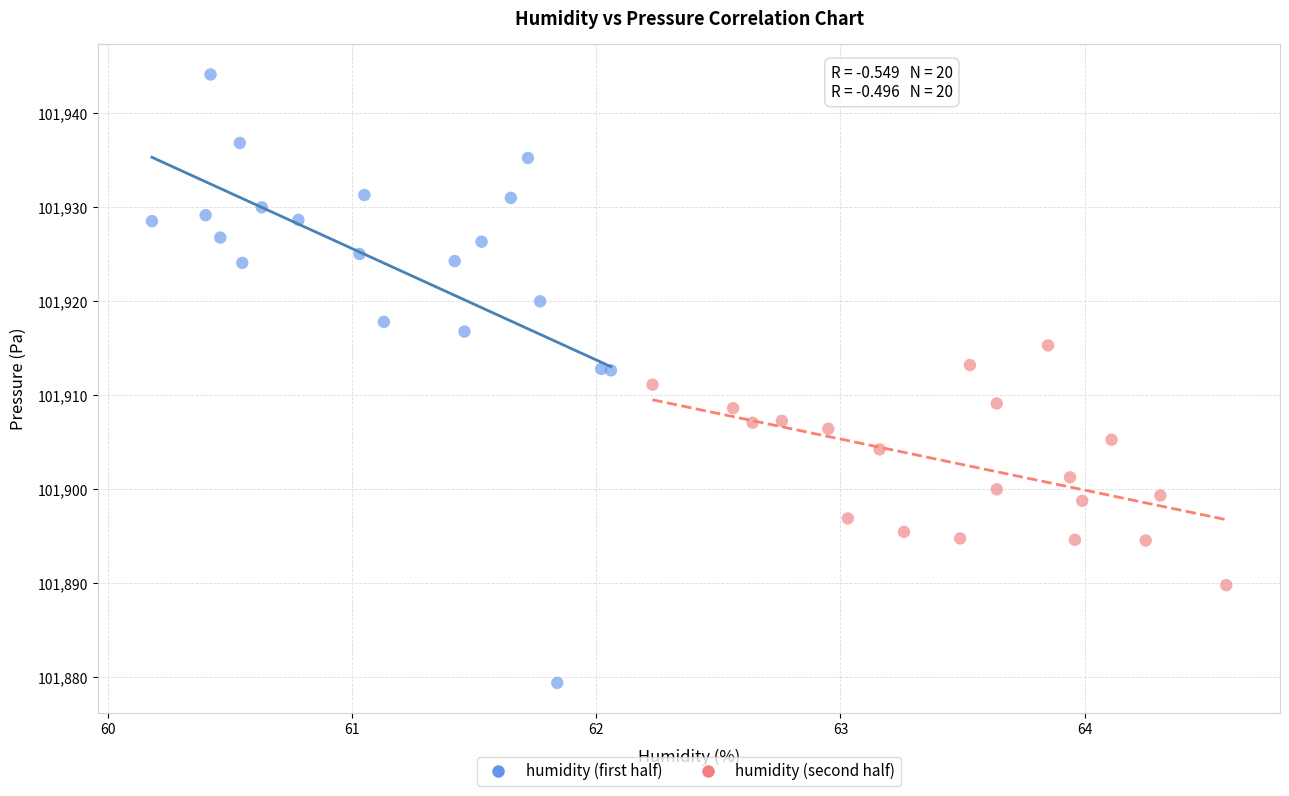

Which series reaches the maximum Y coordinate?

humidity (first half)